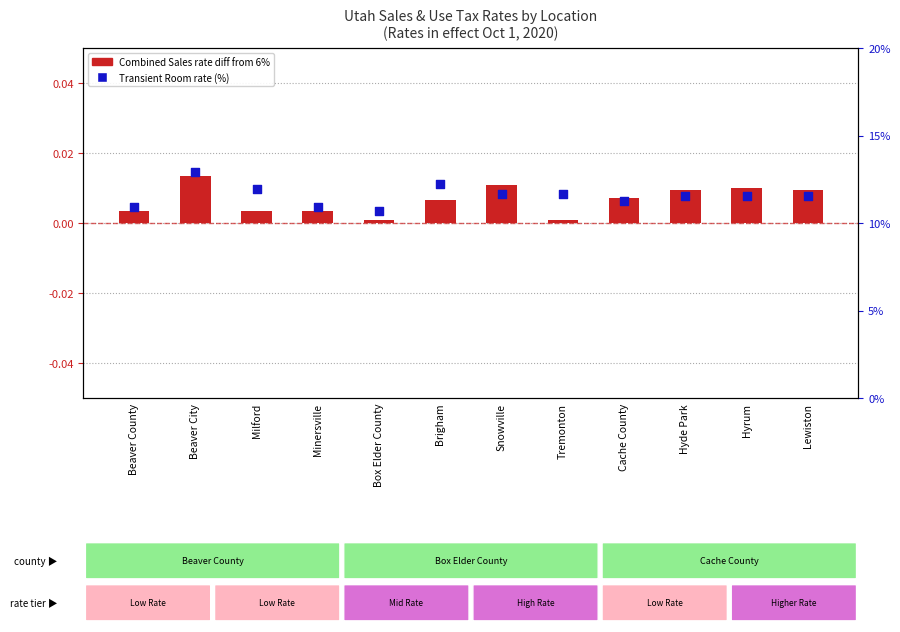

At which category is the sum across all series the highest?

Beaver City